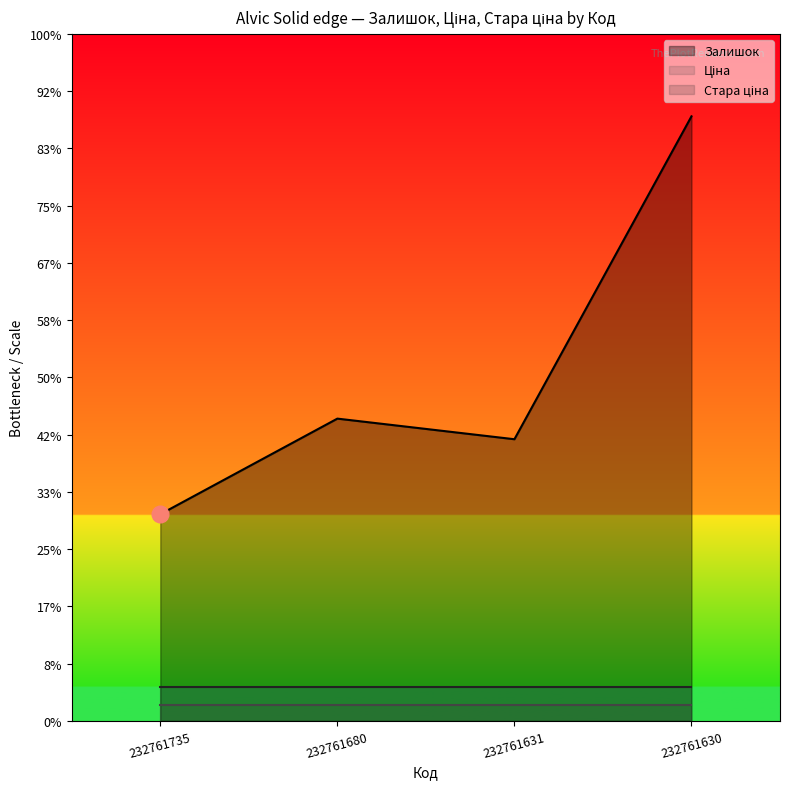

What is the value of the Залишок point at the 2nd from the left?

528.0